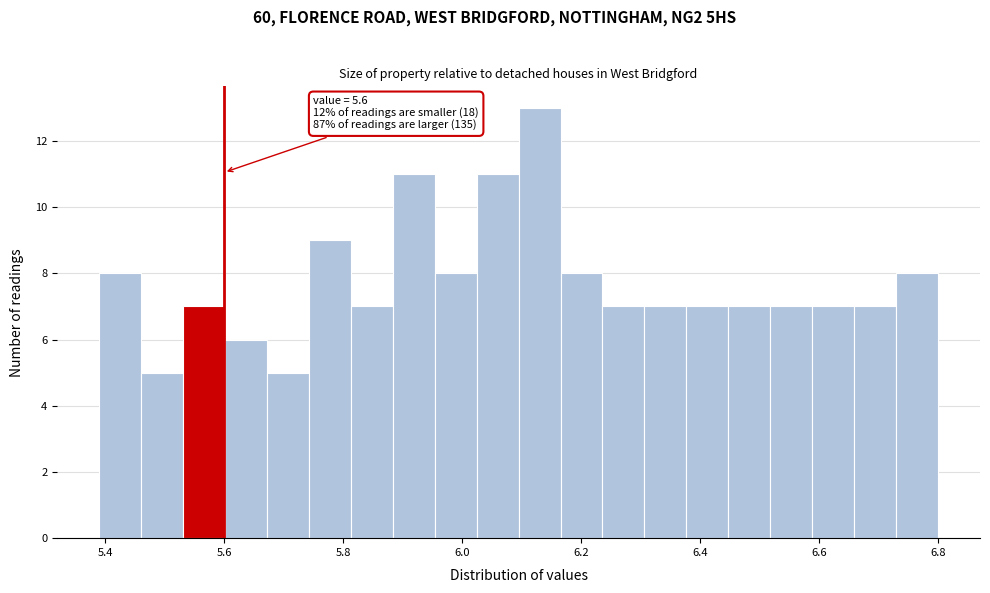

Around what value on the x-axis is the tallest bar? Give the approximate position of its centre, as read against the axis.

6.14